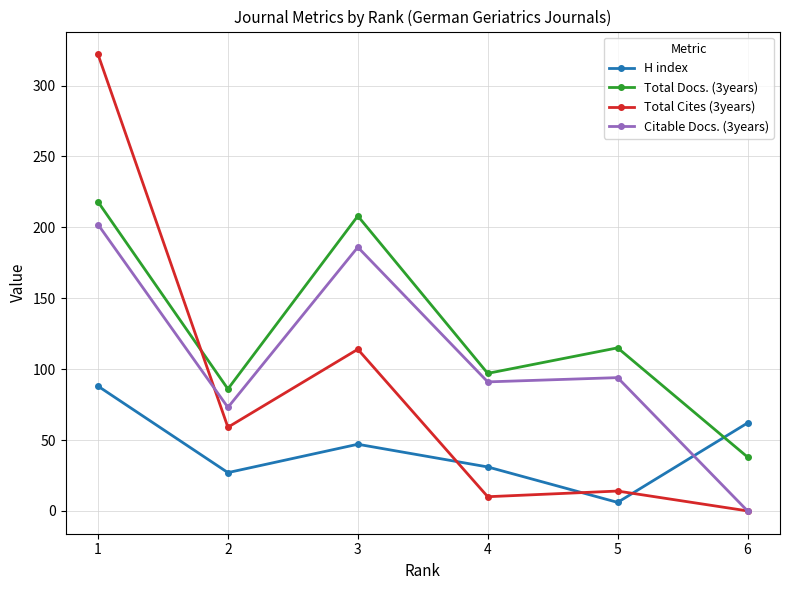

At which label does Total Docs. (3years) reach its peak?

1